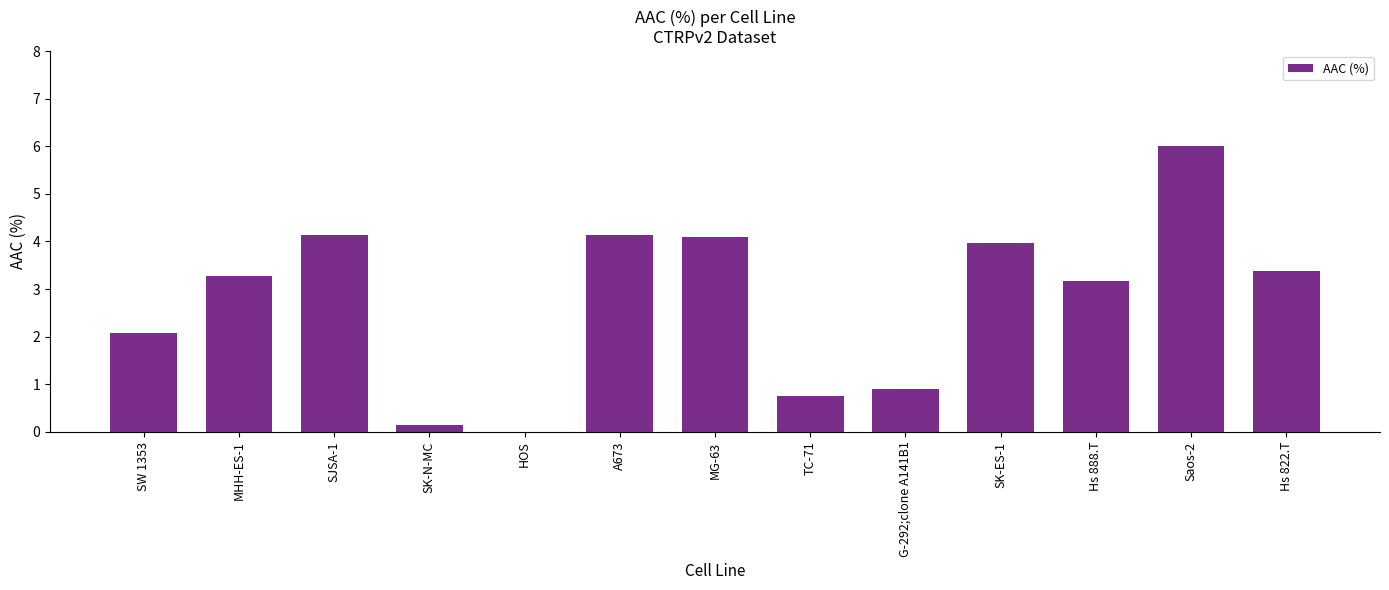

What is the maximum value shown in the chart?

6.0